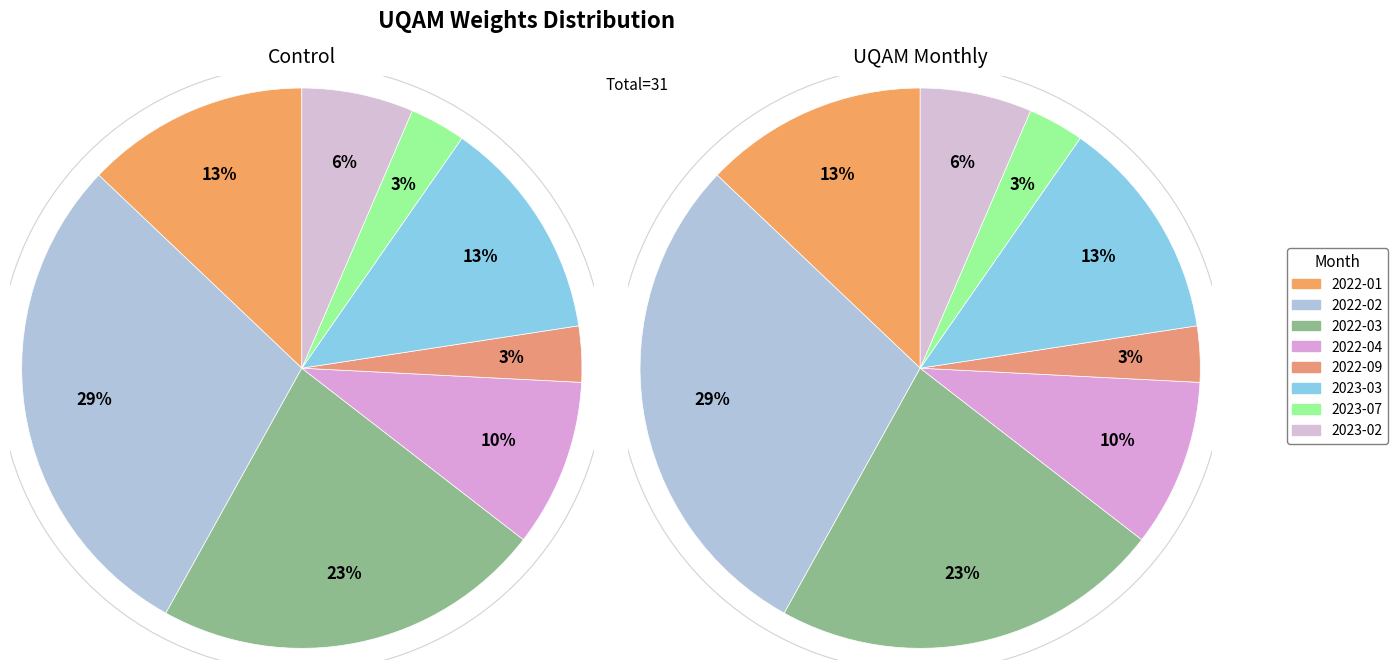

To the nearest percent, what is the average slice percentage?

12%